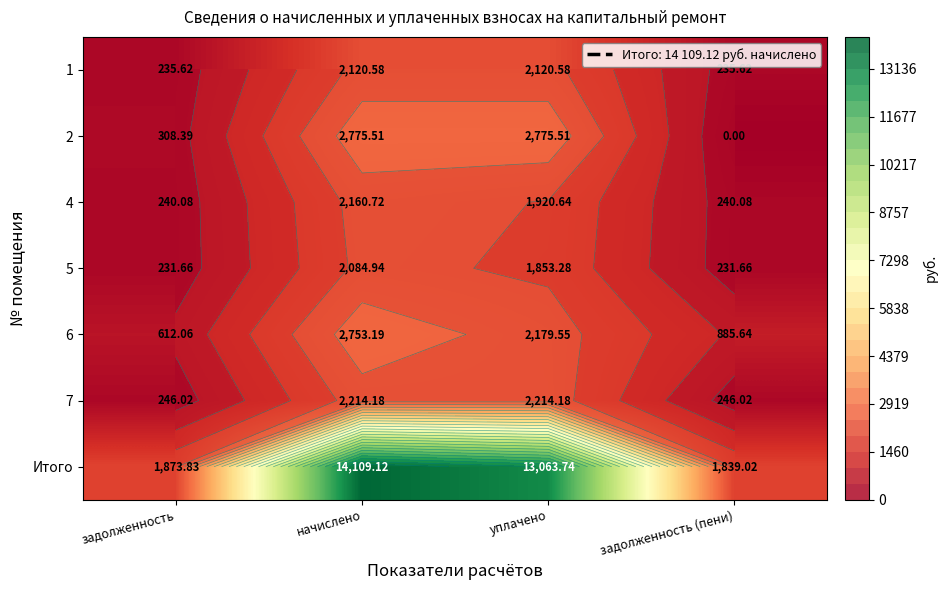

Rank the categories by 5 value from highest to lowest.

начислено, уплачено, задолженность, задолженность (пени)